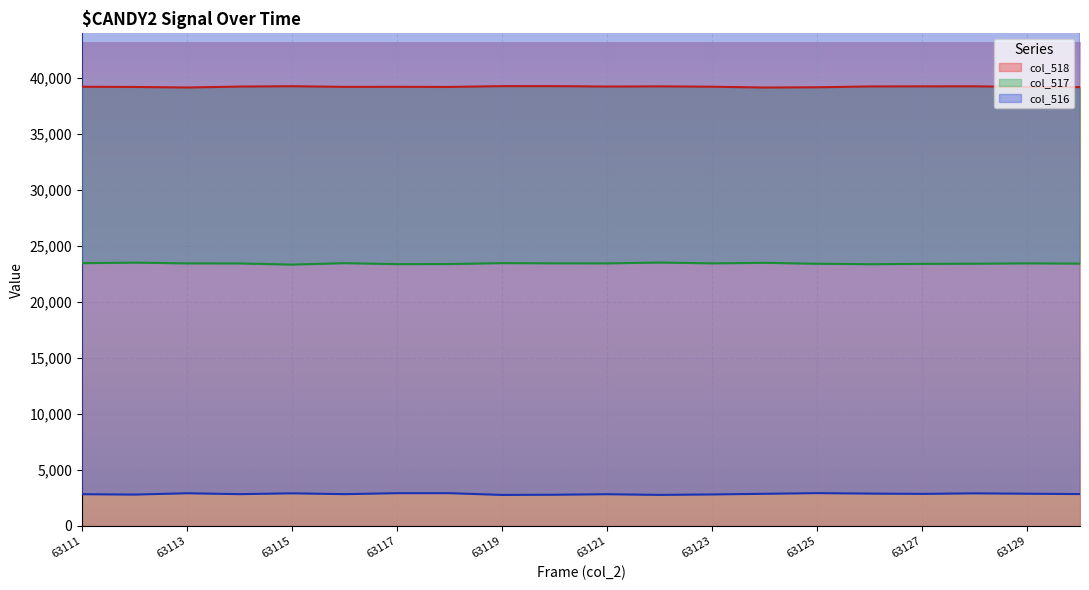

Which label corresponds to the largest value in the chart?

63120